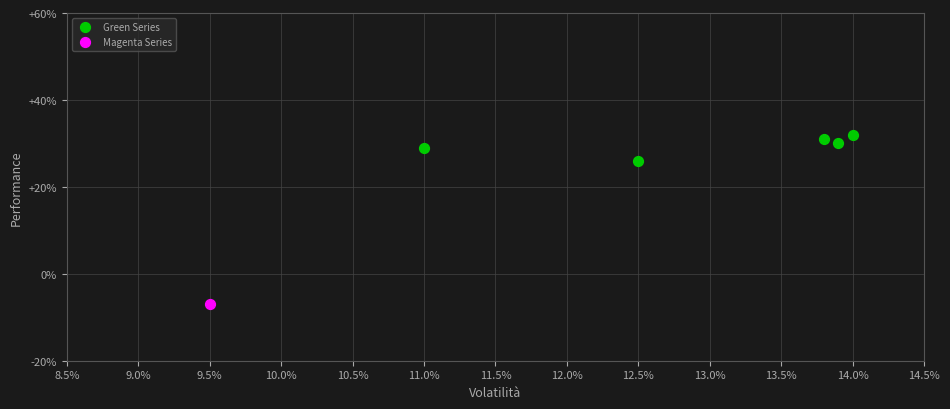

What are all the series names shown in the legend?

Green Series, Magenta Series